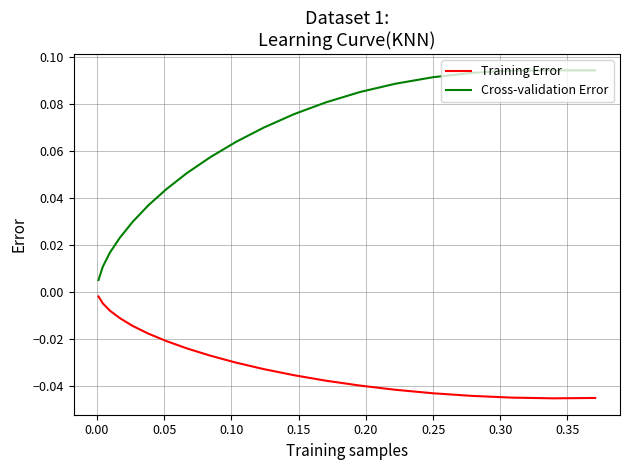

Which series has the widest spread of values?

Cross-validation Error